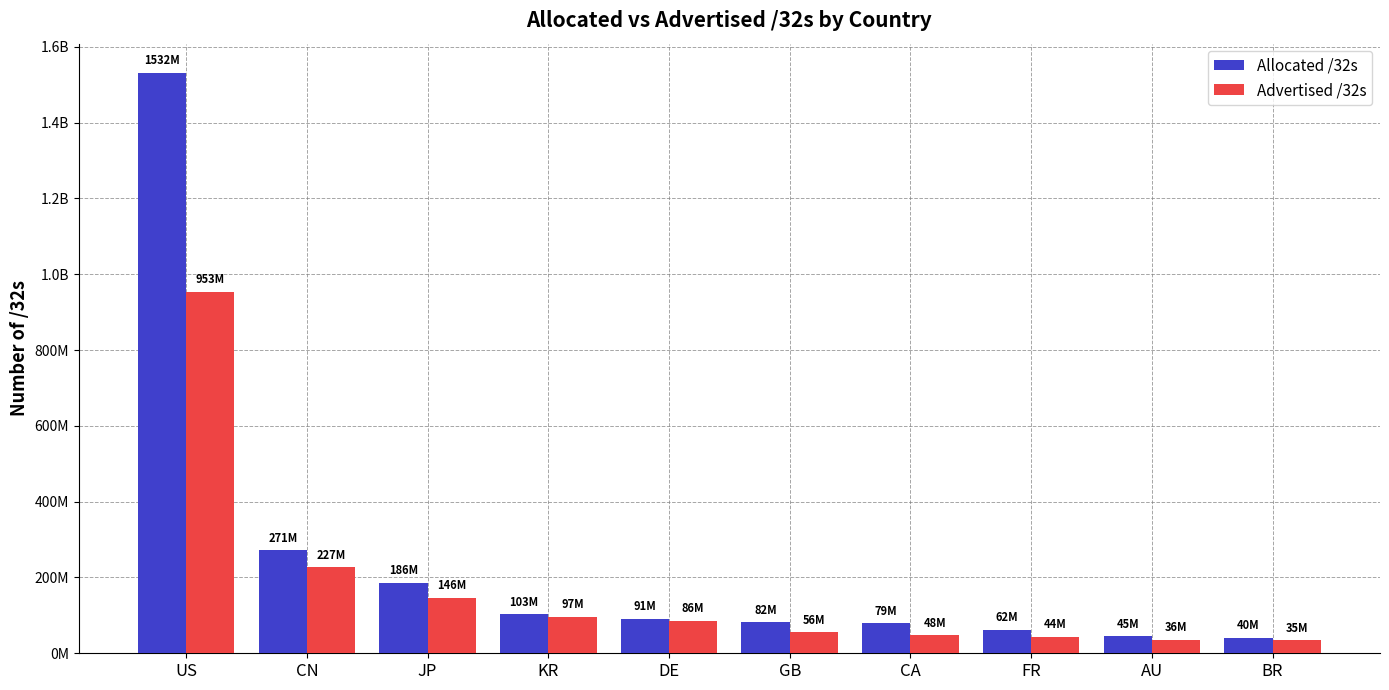

Reading right to left, extract all data points from this chart.

Allocated /32s: 40240640	45113856	62335072	79445760	81635672	90886648	103222272	186435840	271441664	1531615488
Advertised /32s: 34667456	35532832	43521024	47791872	55743888	86317552	96991520	146191680	227137536	953162752